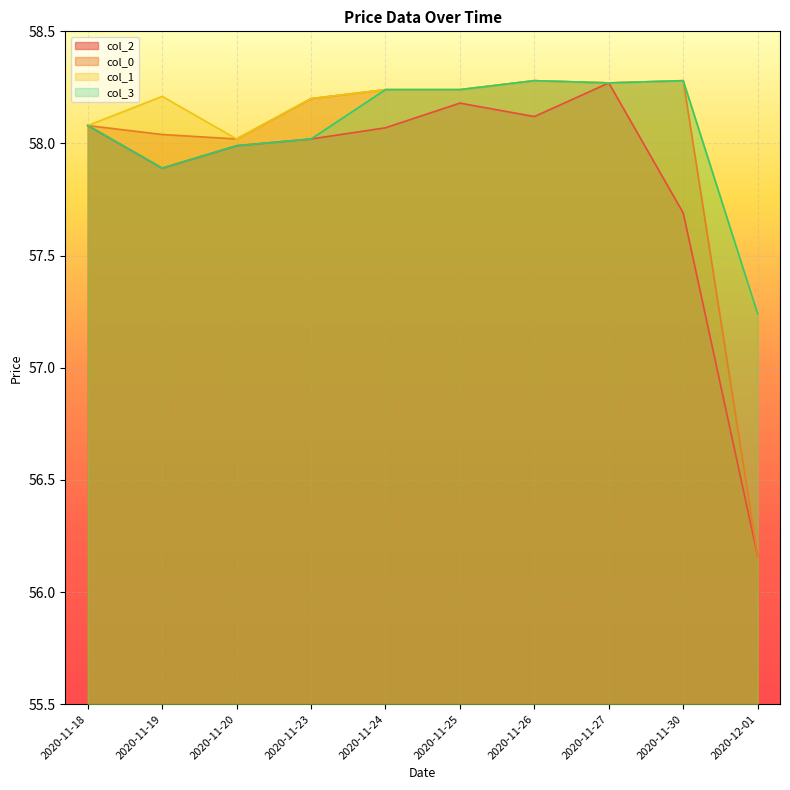

What is the value of the col_3 point at the 3rd from the left?

58.0